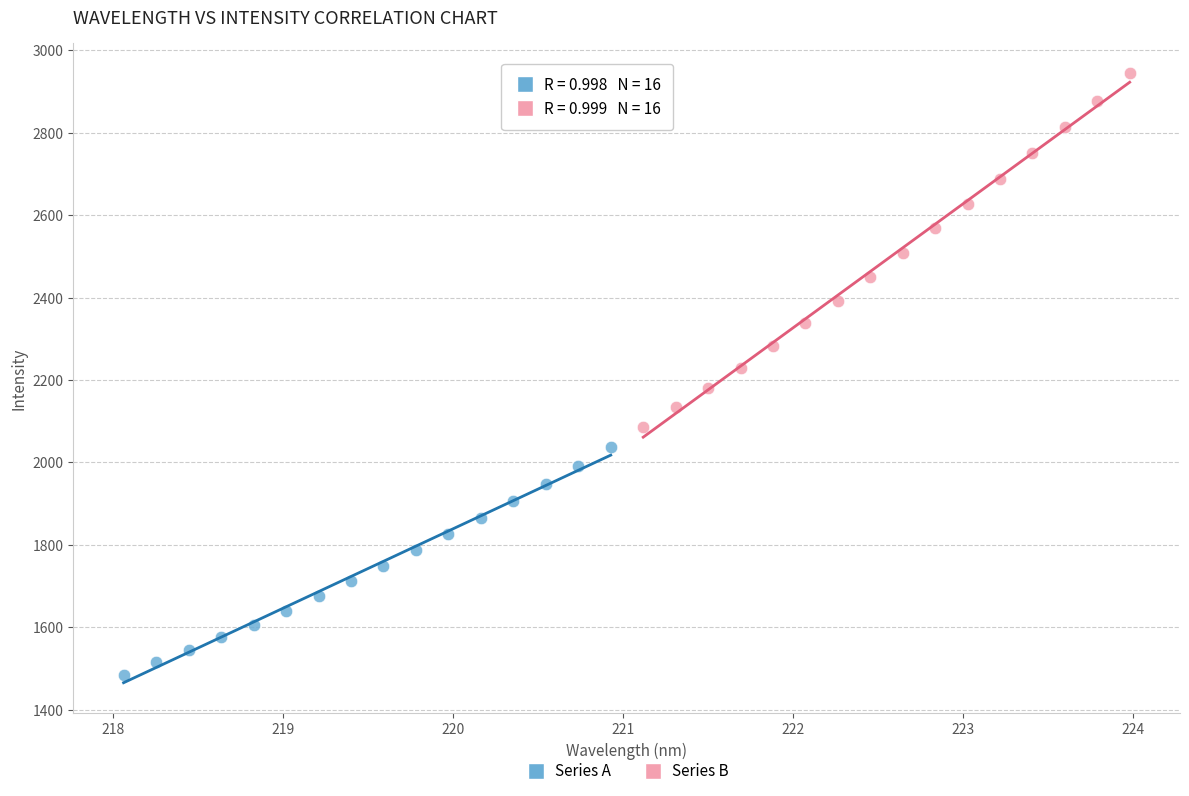

Which series reaches the minimum Y coordinate?

Series A